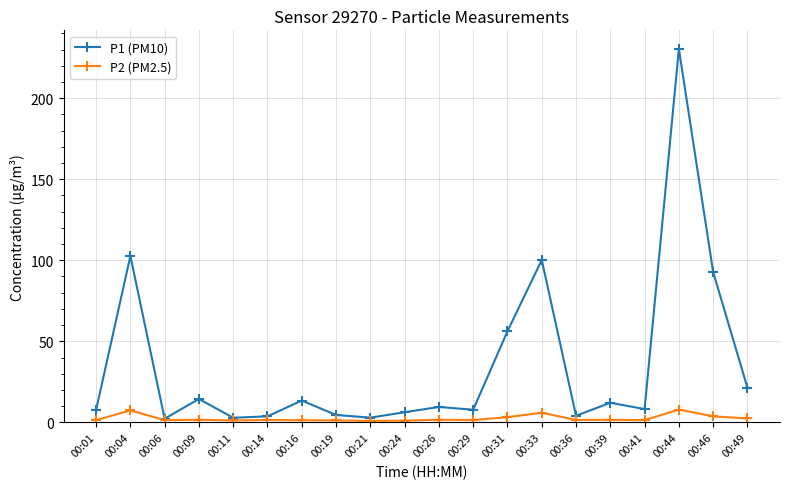

What is the value of the P1 (PM10) point at the 14th from the left?

100.2